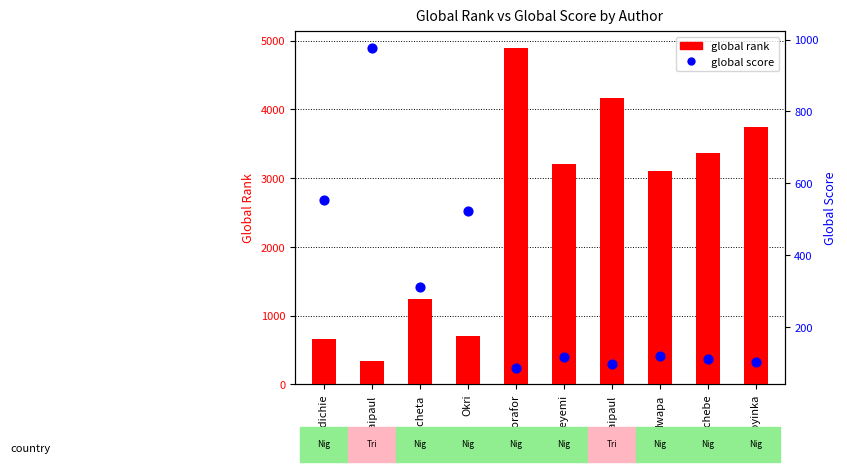

Is the value of global score at Okorafor greater than the value of global rank at Nwapa?

No